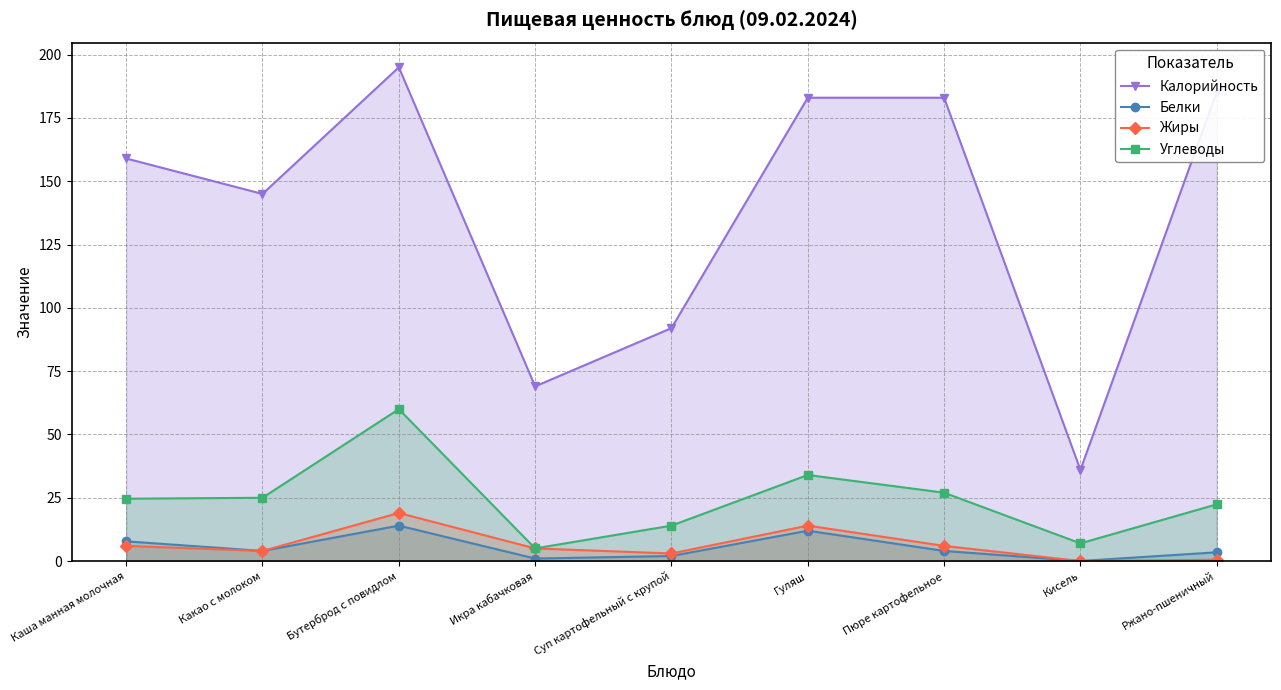

In Белки, how many points are lower than both neighbors (excluding endpoints)?

3